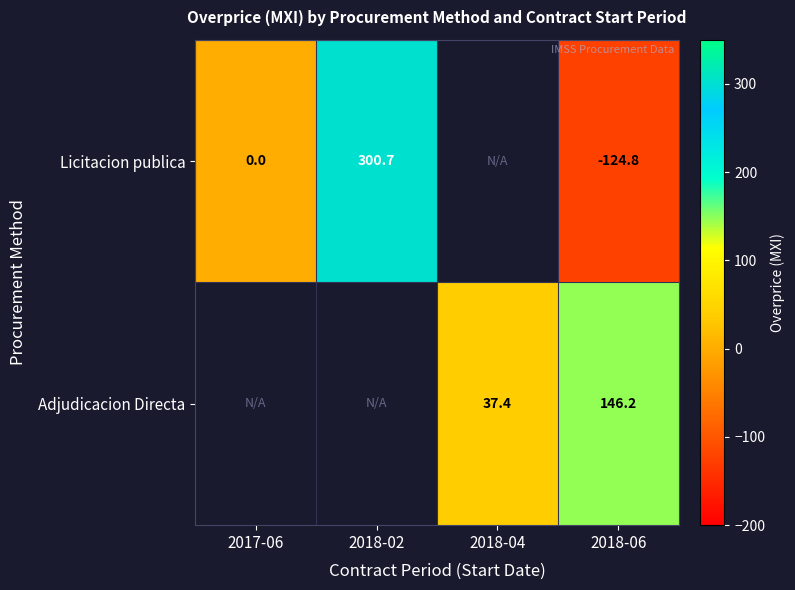

At which category is the sum across all series the highest?

2018-06